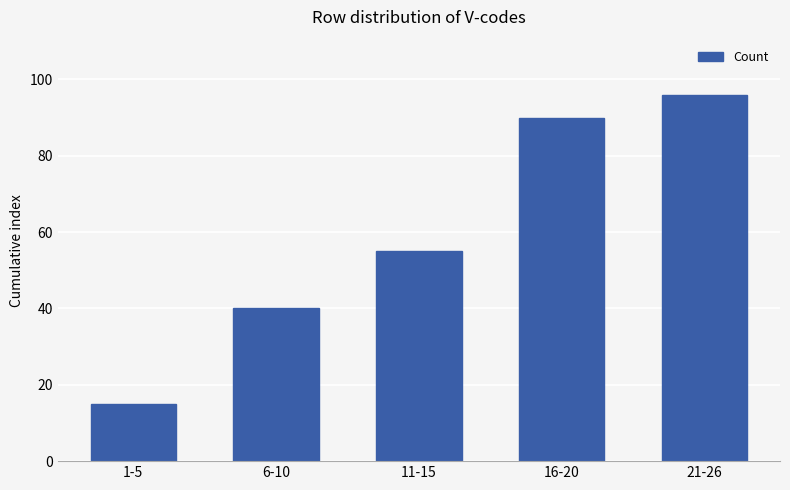

What is the difference between the maximum and second lowest values?

56